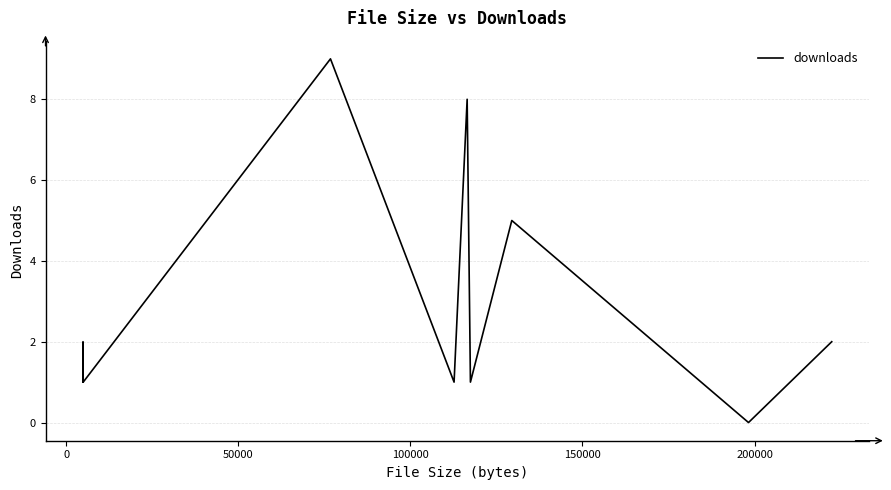

What is the difference between the maximum and minimum values?

9